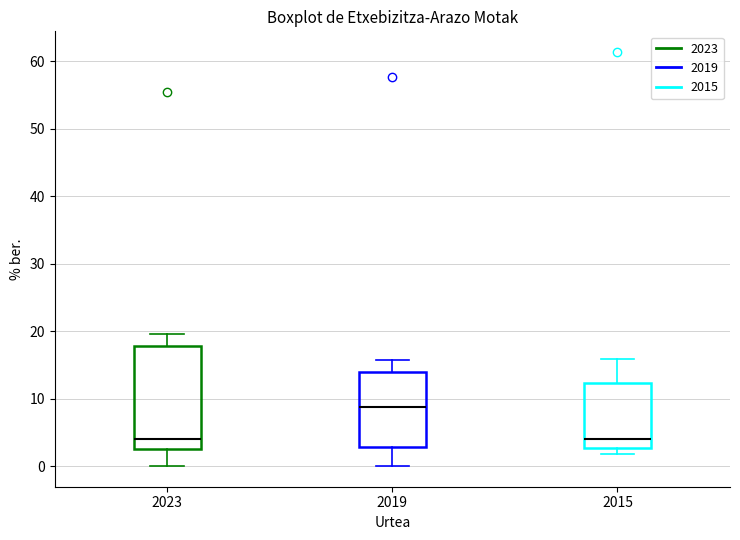

Where does the median line of the box at x = 2023 sit on the y-axis? The values are not printed on the chart, so give them approximately, as read against the axis.

4